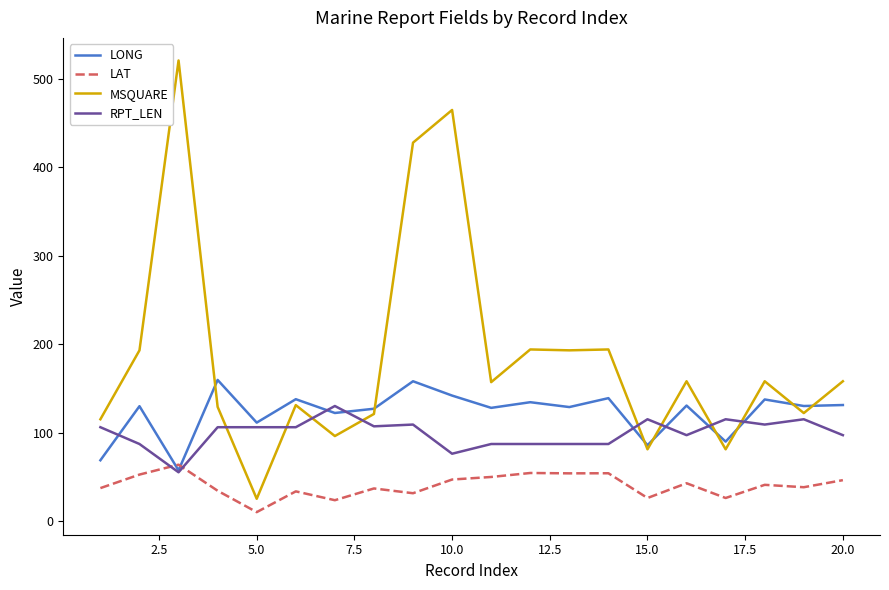

How many categories are shown in the chart?

20